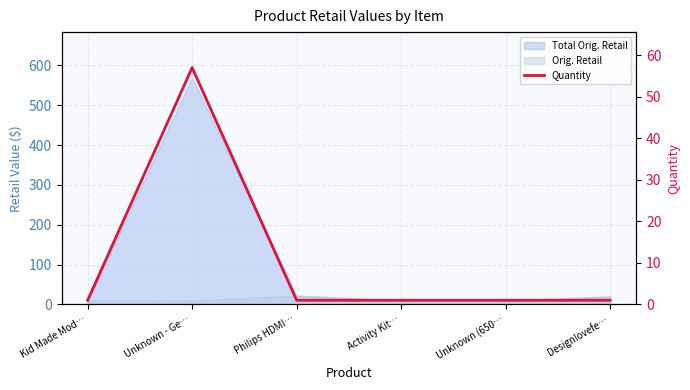

Is it true that the value at Designlovefe… is 1?

True